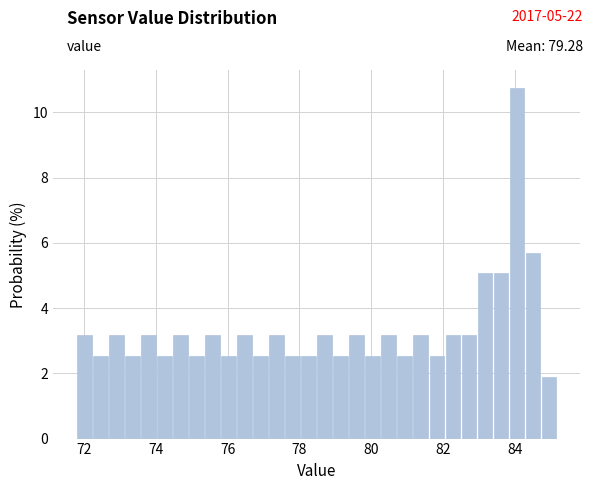

Read against the x-axis, roughly where is the centre of the tallest bar?

84.0